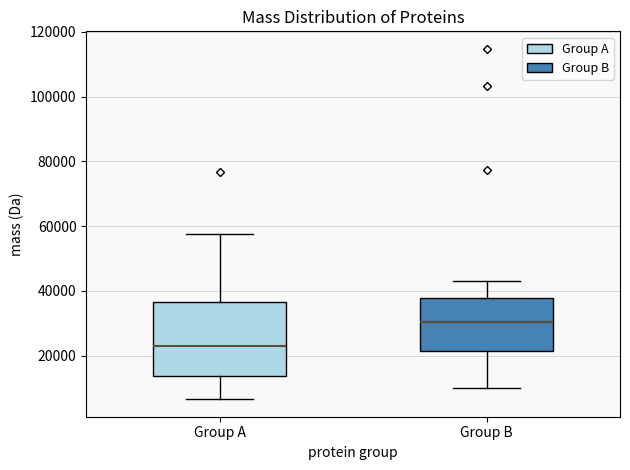

Reading left to right, transcribe this box plot: for each box, give where its median line is, the range the box spans, and where its two whiskers end, as read against the y-axis. The values are not printed on the chart, so give them approximately, as read against the axis.

Group A: median 24000, box 14000 to 36000, whiskers 6000 to 58000
Group B: median 30000, box 22000 to 38000, whiskers 10000 to 44000